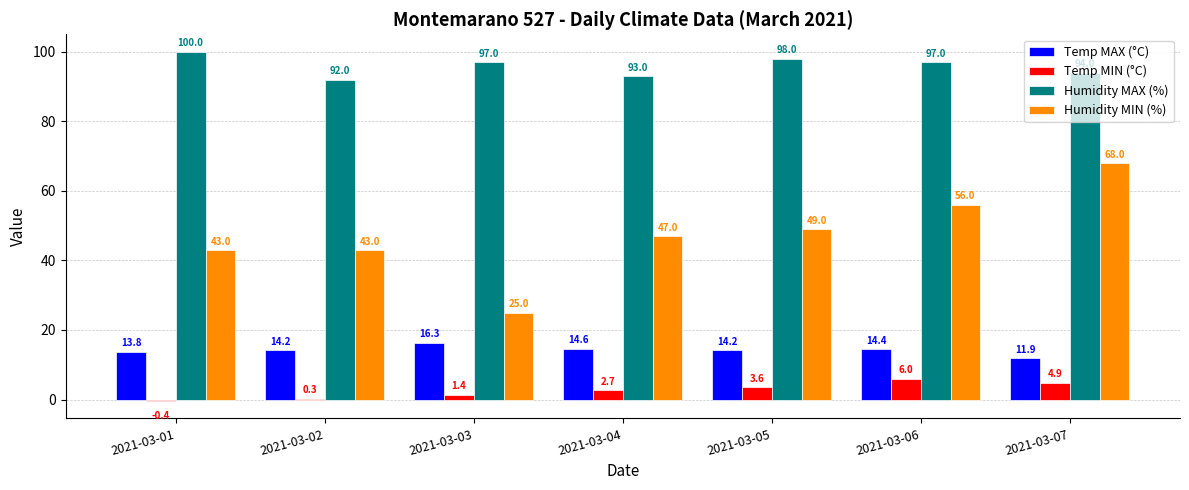

At which label does Temp MIN (°C) first exceed 2?

2021-03-04